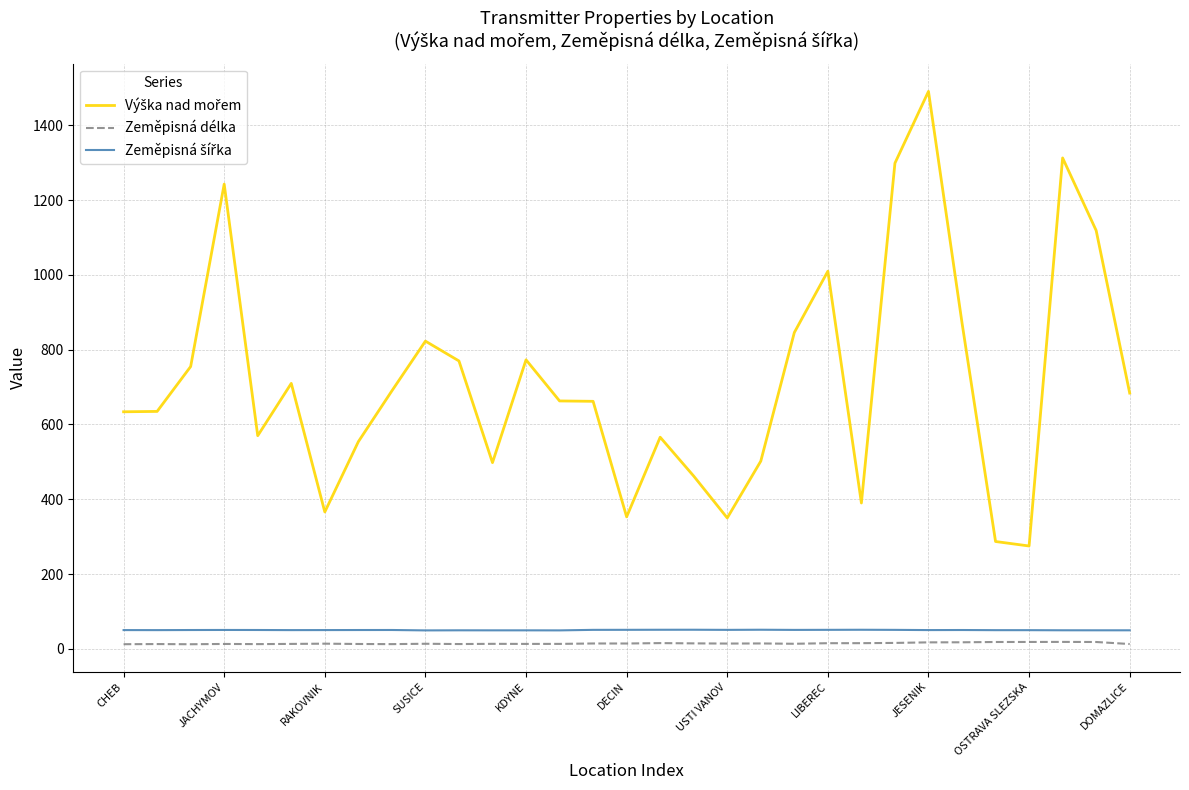

What is the maximum value shown in the chart?

1491.0